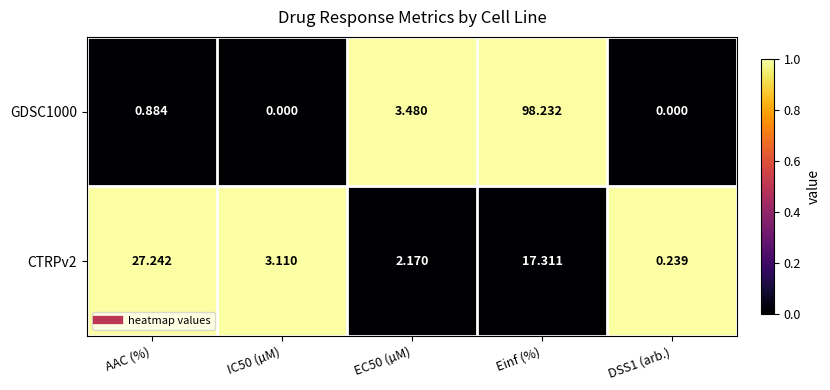

At which category is the sum across all series the highest?

Einf (%)